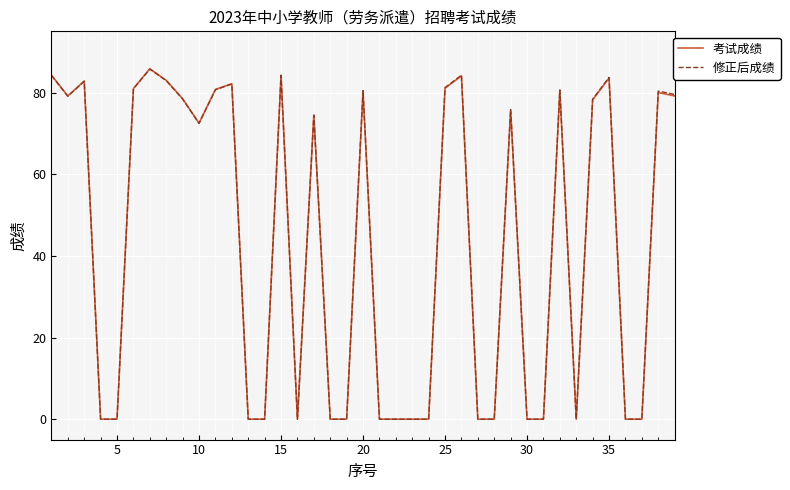

What is the highest value of the 修正后成绩 series?

85.7